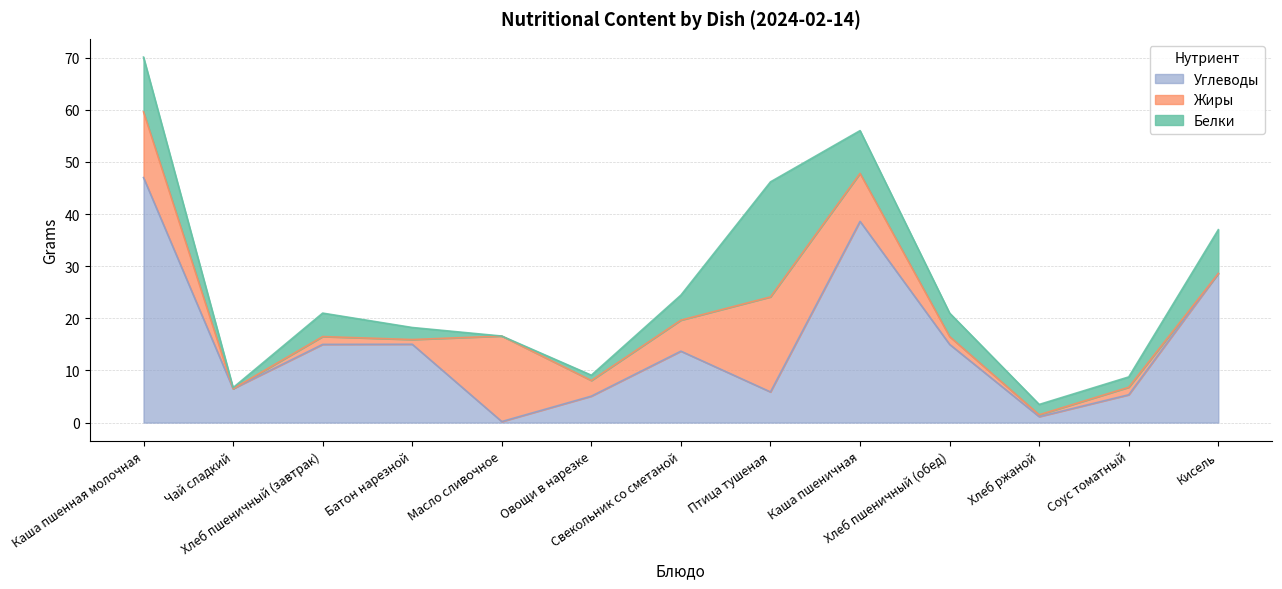

What position from the right is Хлеб пшеничный (обед)?

4